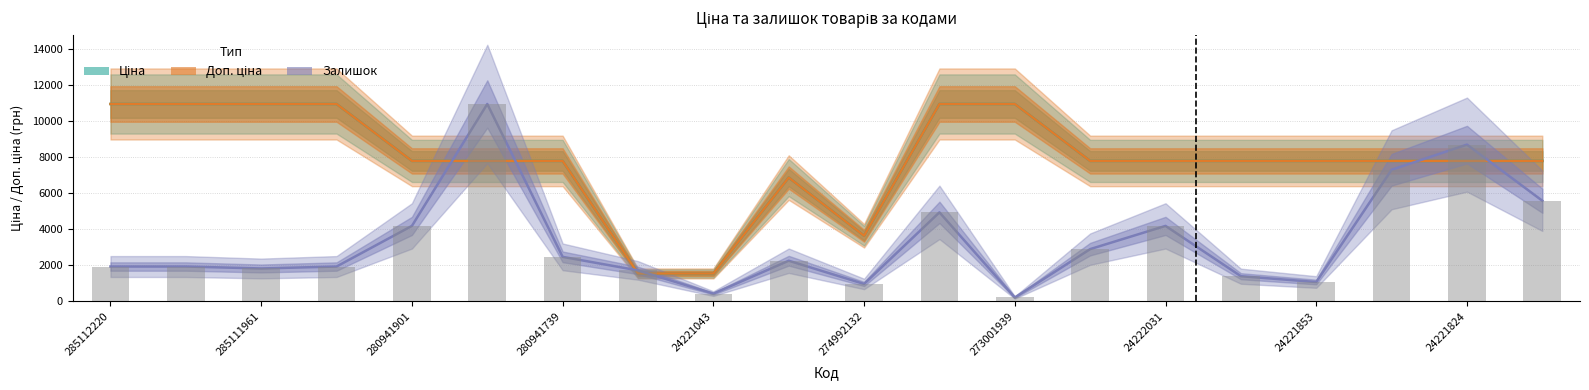

The value of Залишок (scaled) at 24221853 is 1073.7. True or false?

True